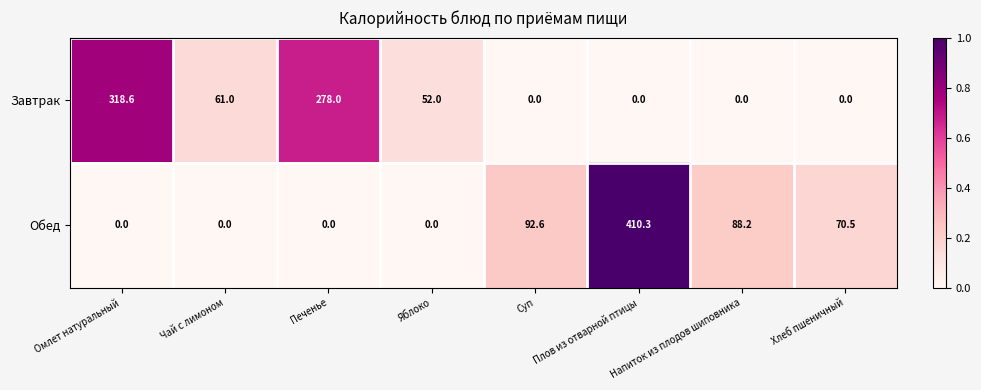

How many categories are shown in the chart?

8